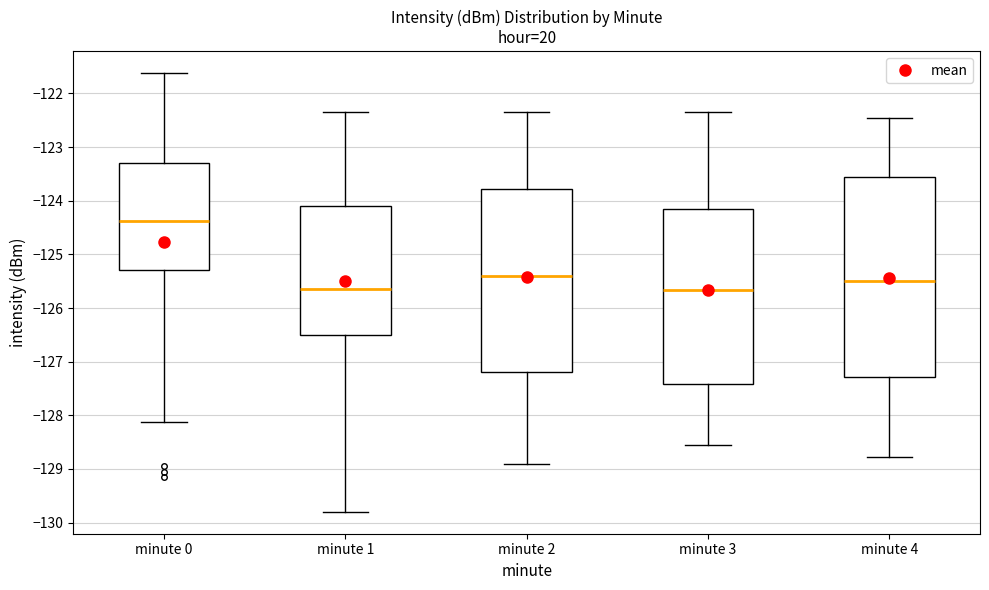

Where does the lower whisker of the box for minute 3 end on the y-axis? The values are not printed on the chart, so give them approximately, as read against the axis.

-128.6